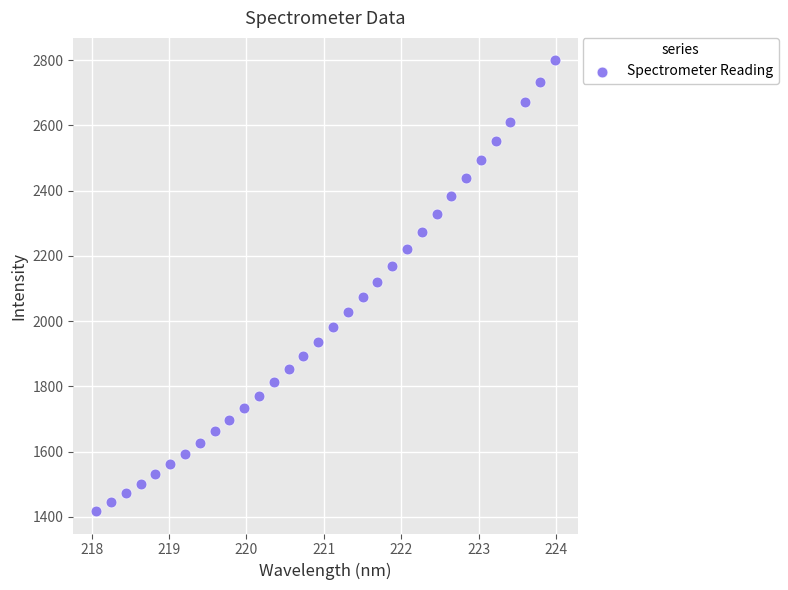

What is the range of X values (max minus min)?

5.9